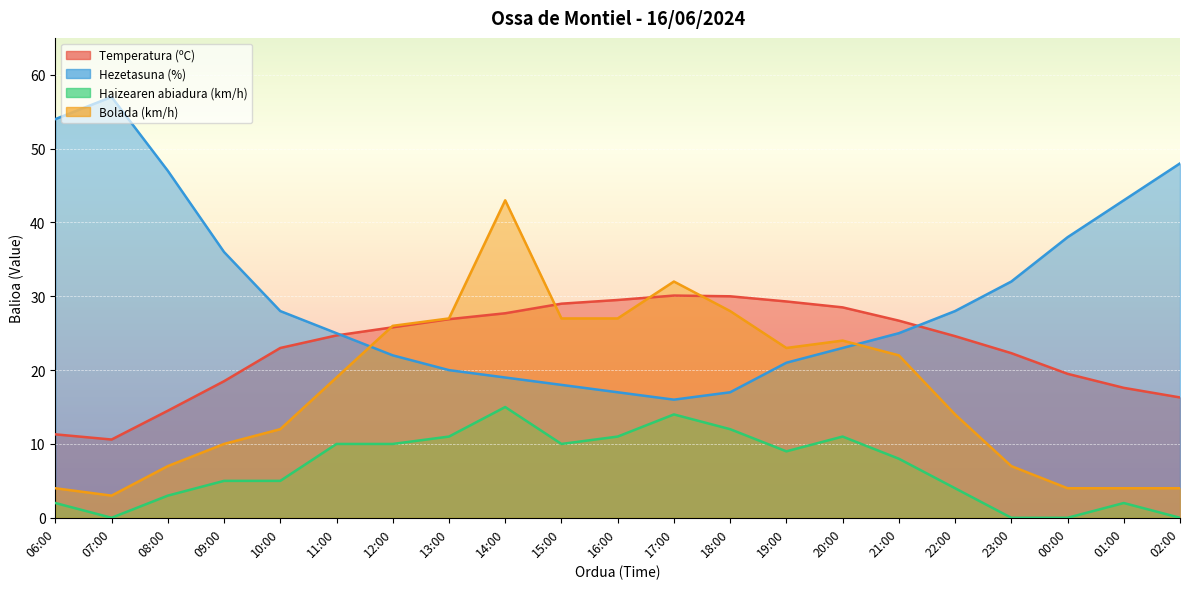

At which label does Temperatura (ºC) first exceed 24?

11:00